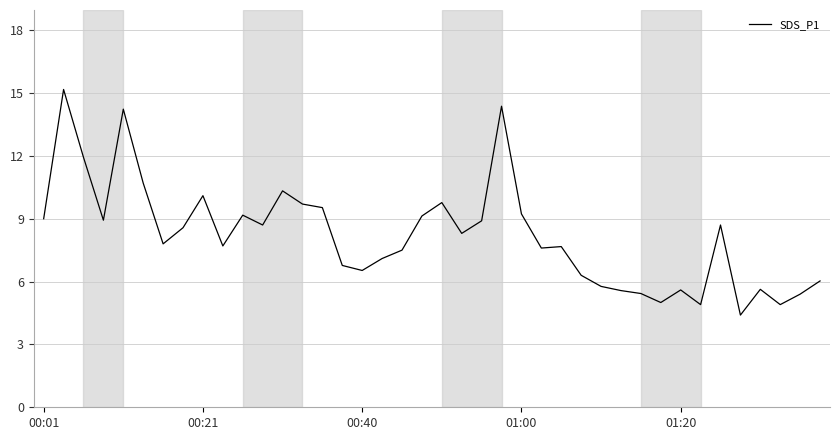

What is the minimum value shown in the chart?

4.4